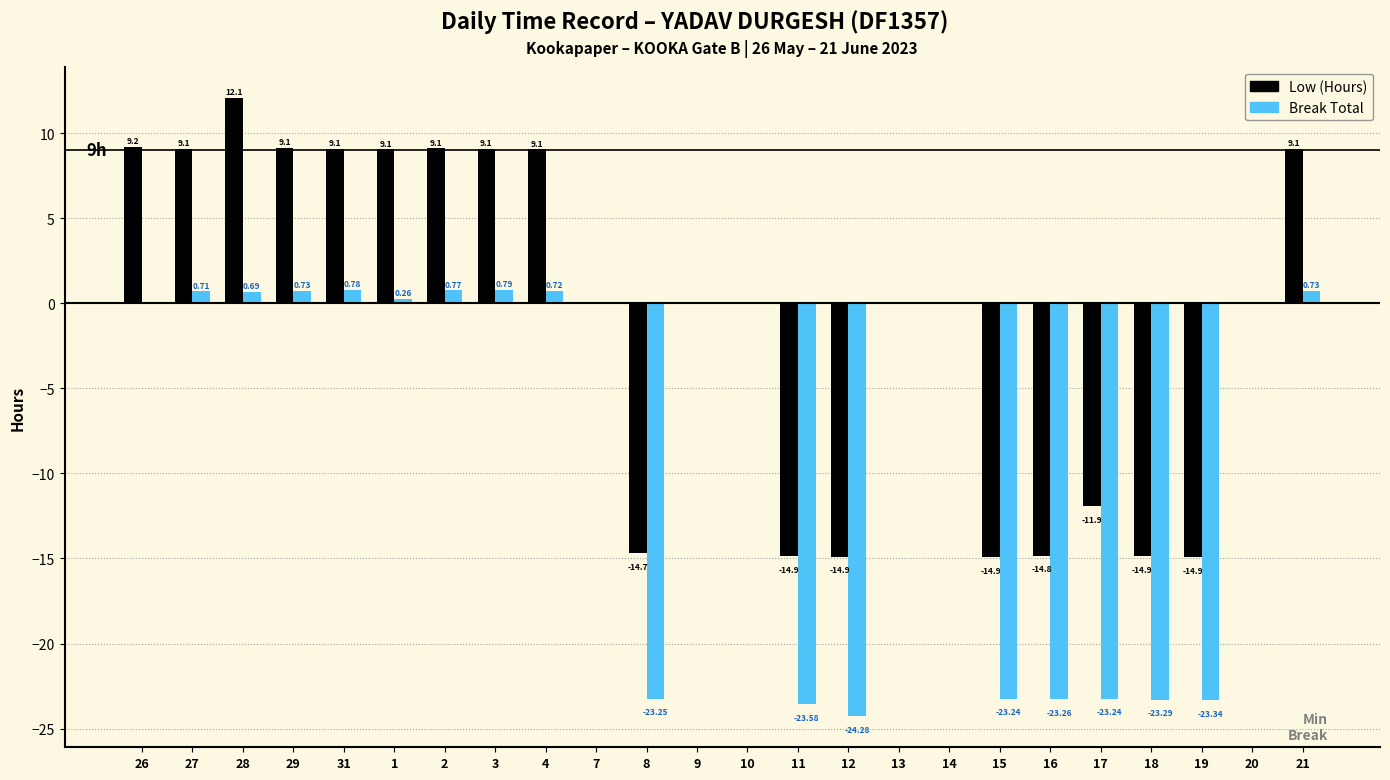

Count the number of categories in the chart.

24